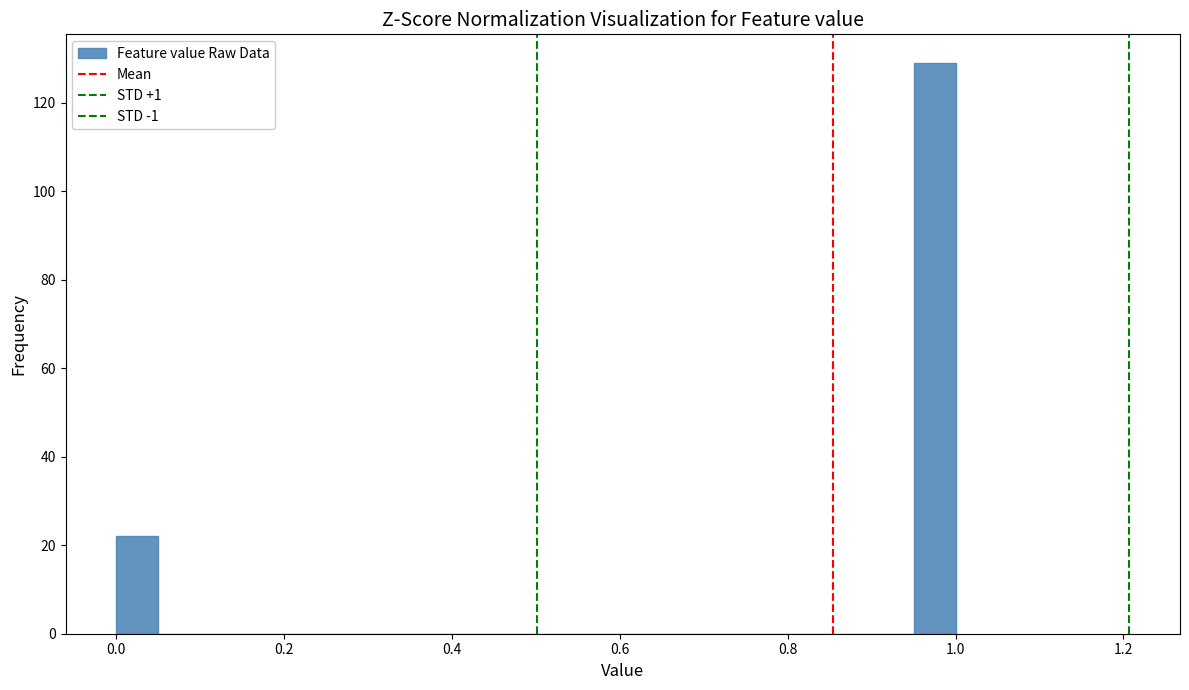

Around what value on the x-axis is the tallest bar? Give the approximate position of its centre, as read against the axis.

0.98